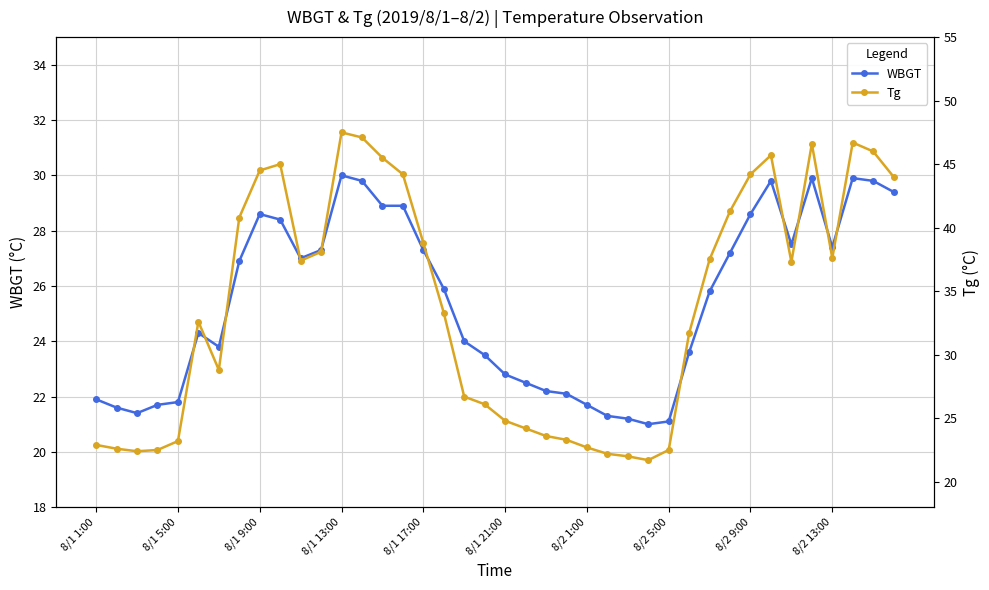

What is the sum of all Tg values?

1355.6